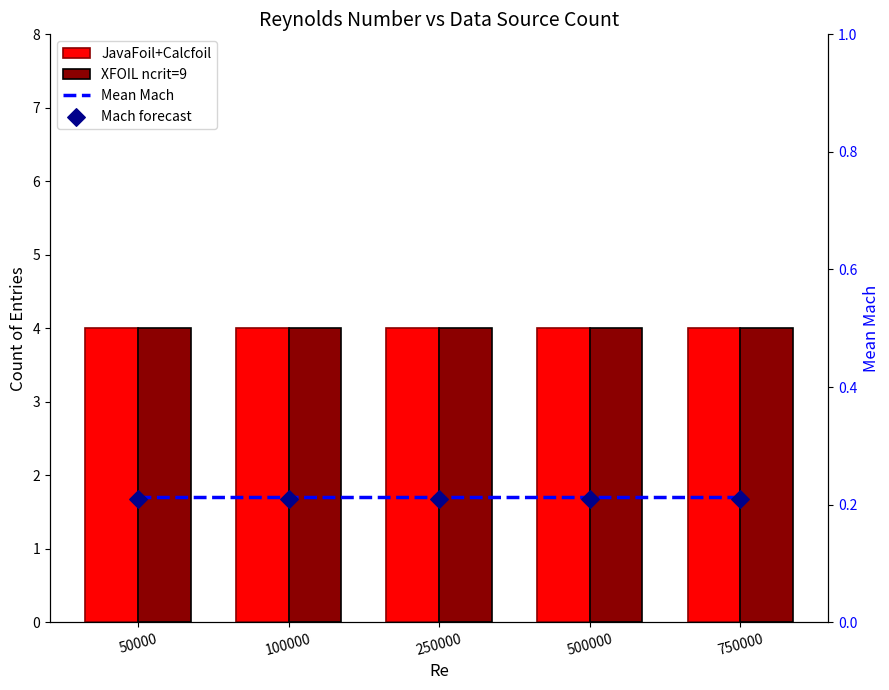

What are all the series names shown in the legend?

JavaFoil+Calcfoil, XFOIL ncrit=9, Mean Mach, Mach forecast